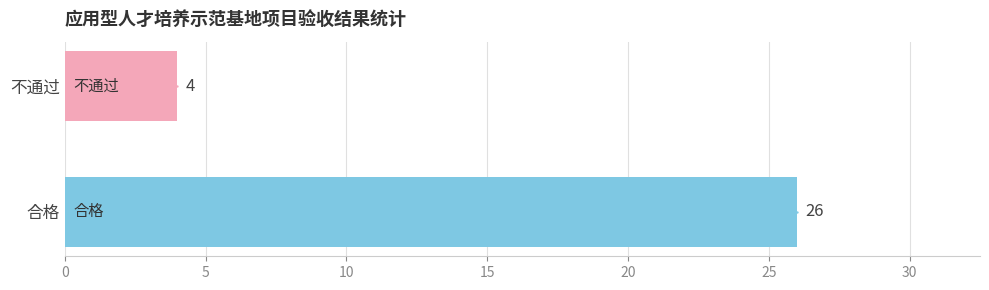

Reading bottom to top, extract all data points from this chart.

26	4